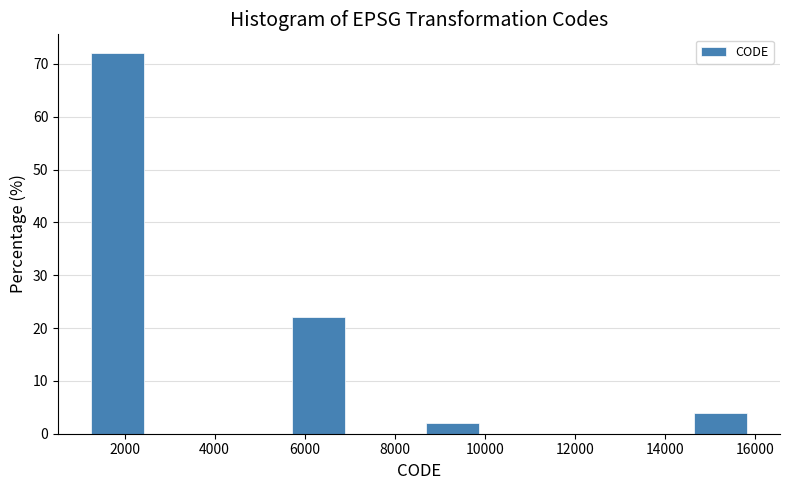

Over which range of the x-axis is the bar tallest?

1200 to 2600